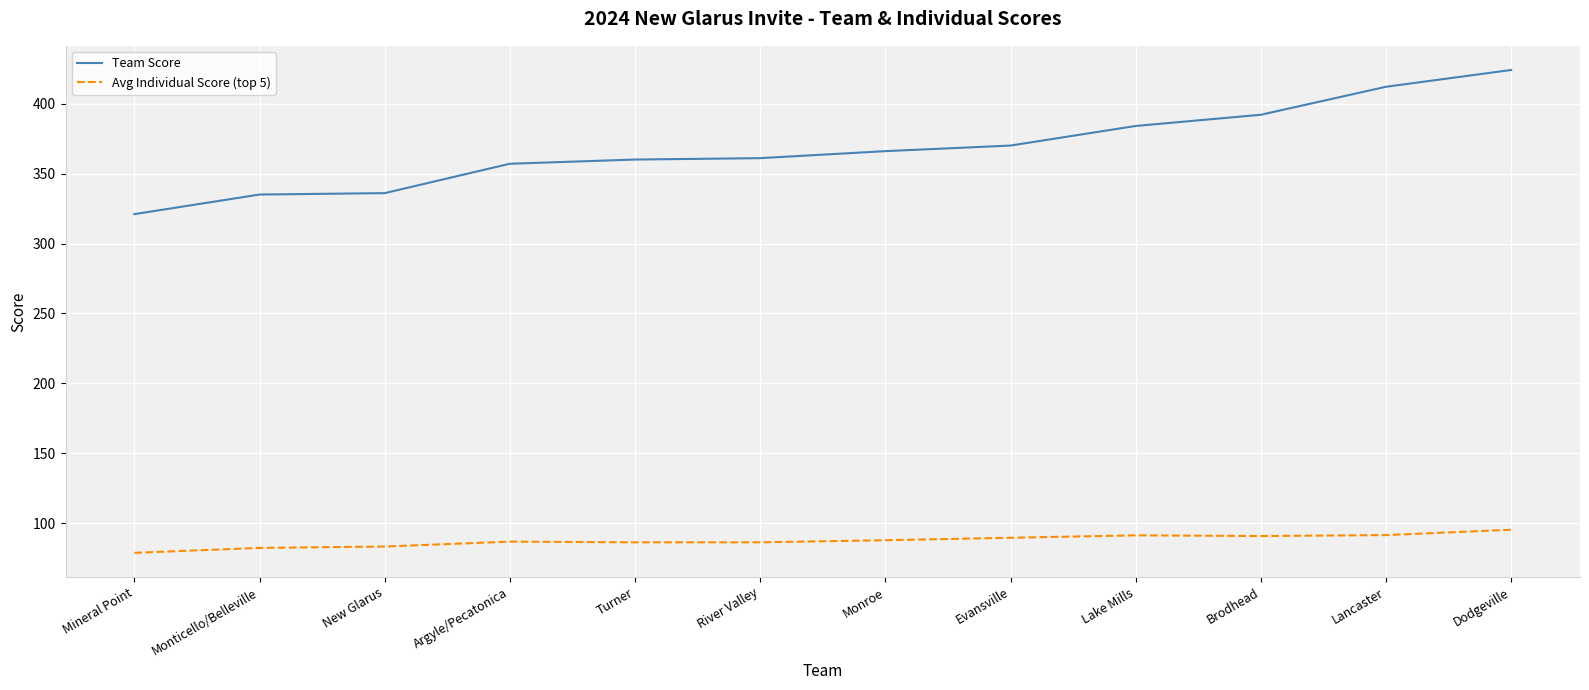

At Lancaster, list the series in order from largest to smallest.

Team Score, Avg Individual Score (top 5)